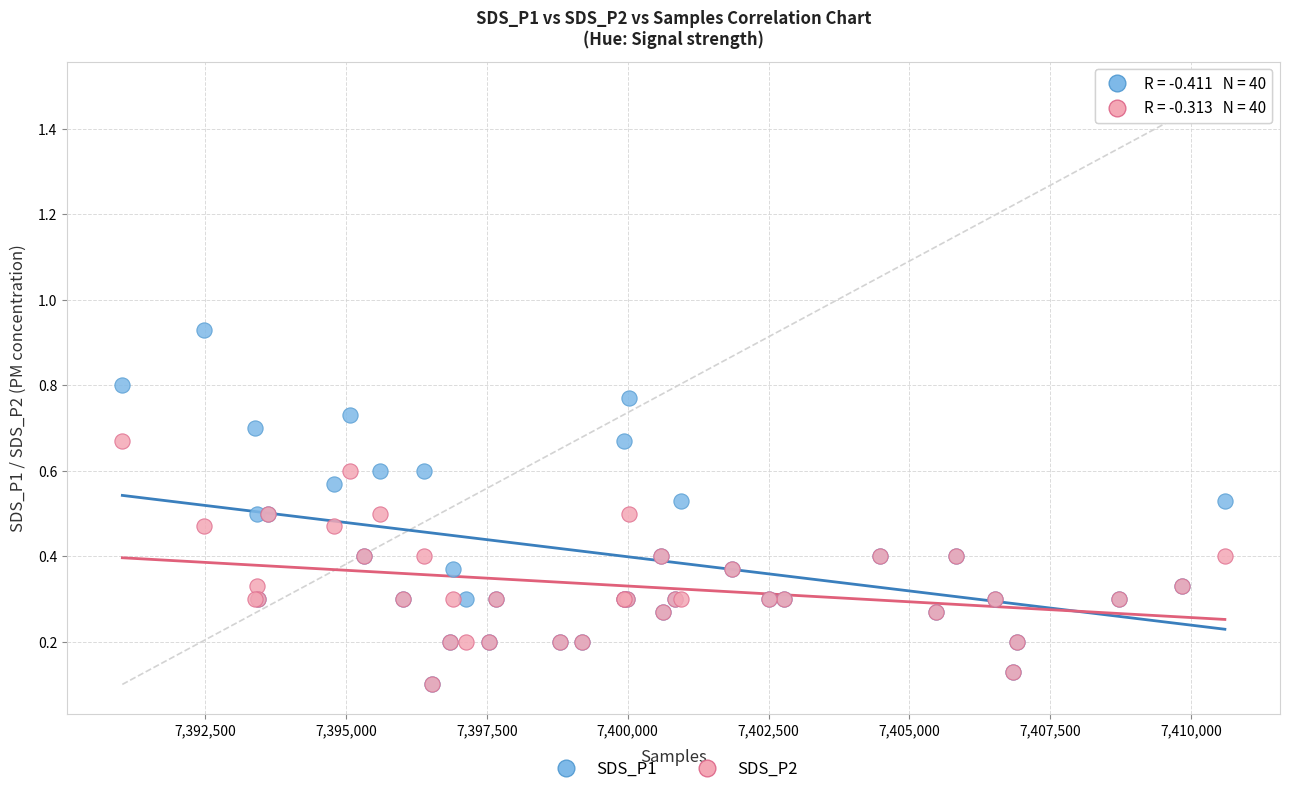

Which series has the largest Y range (max minus min)?

SDS_P1